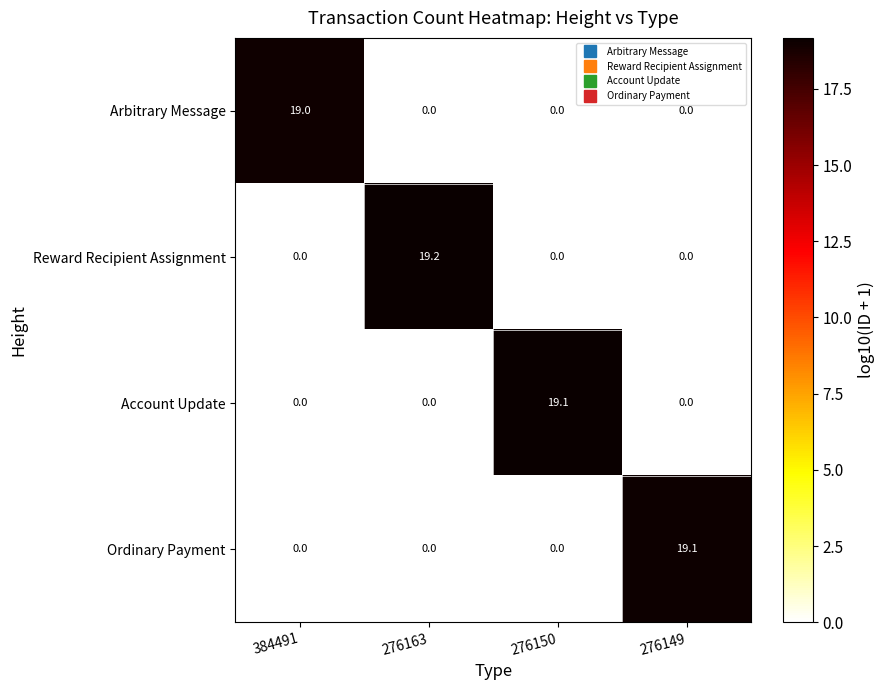

Which series has the largest range (max minus min)?

Reward Recipient Assignment